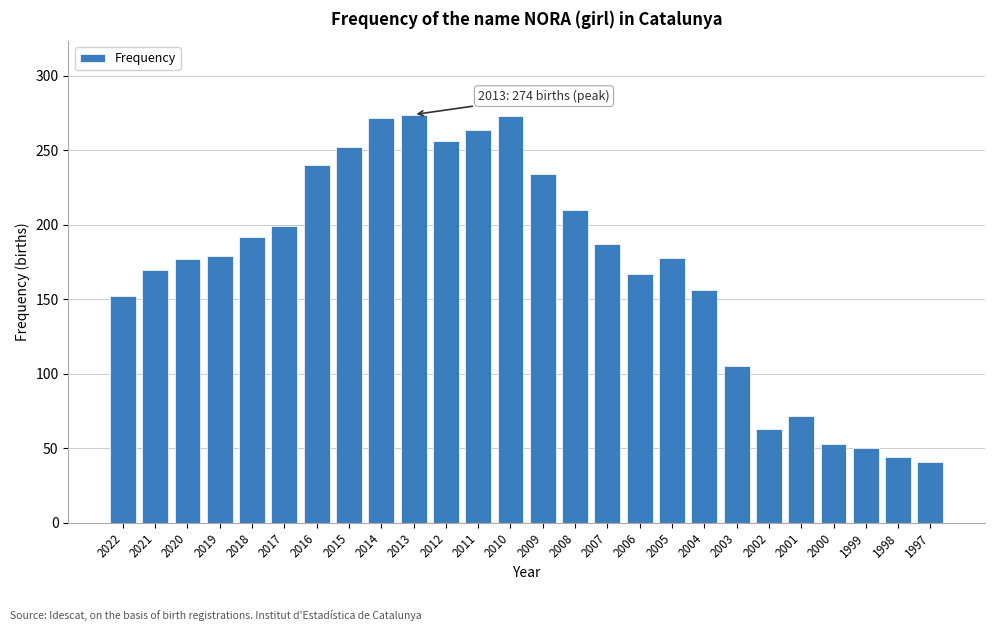

What is the difference between the maximum and minimum values?

233